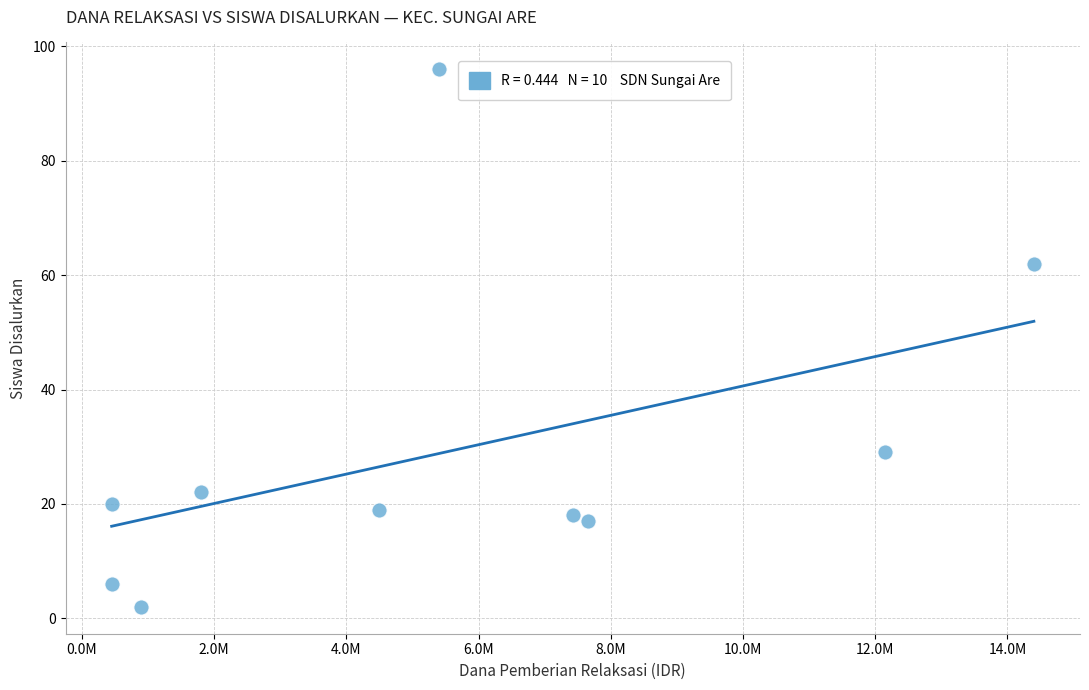

What is the average Y value?

29